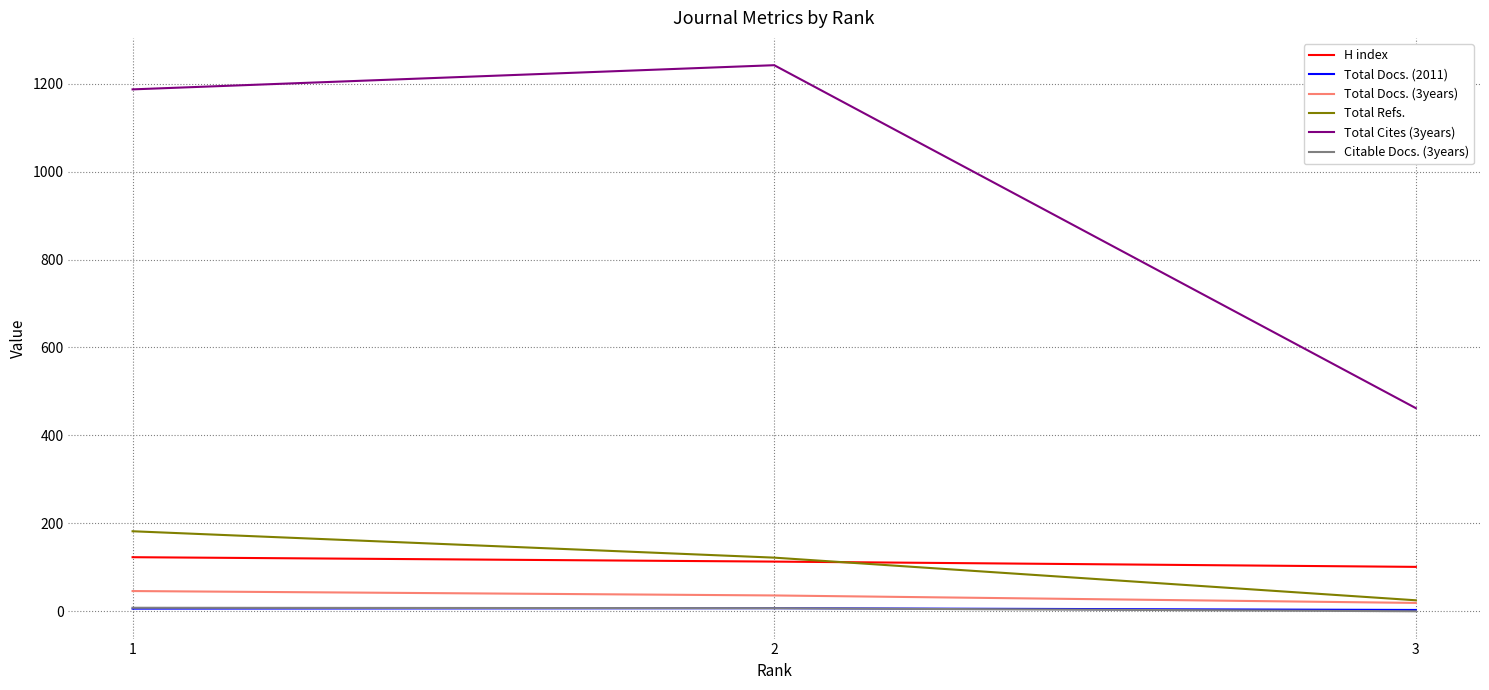

The value of H index at 2 is 113. True or false?

True